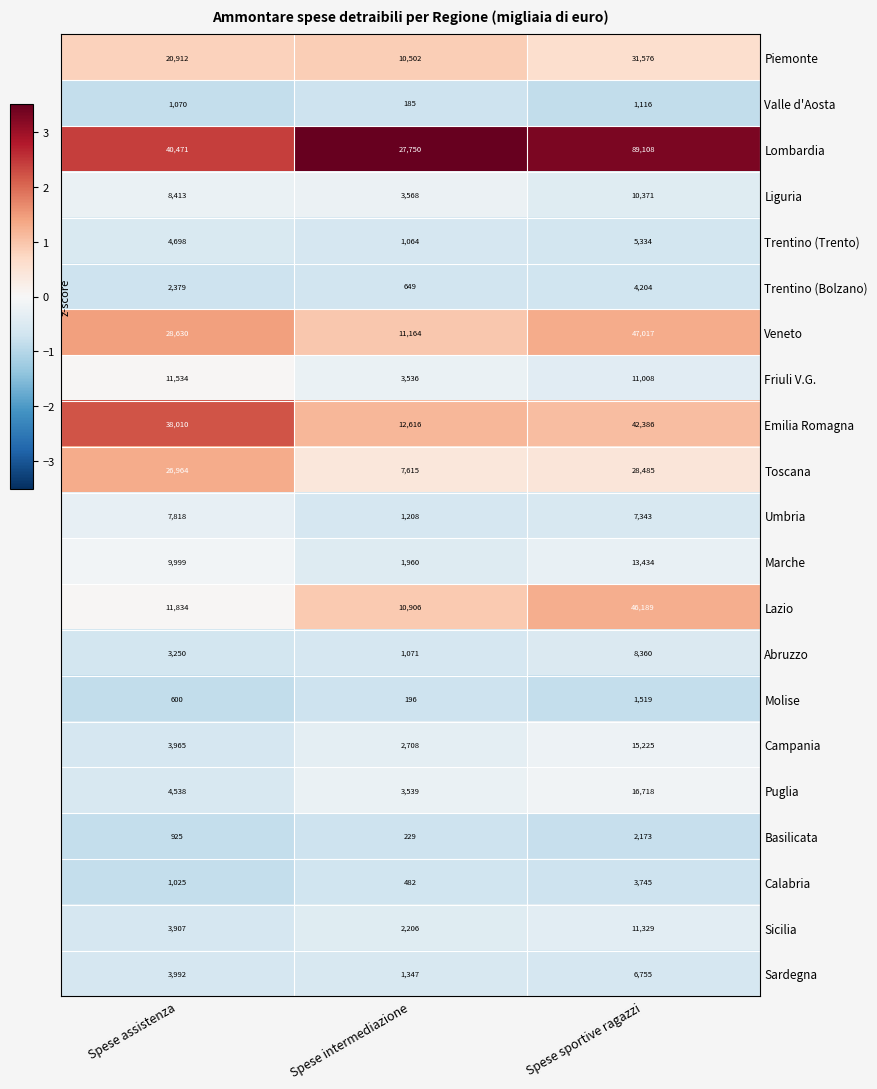

What is the highest value of the Trentino (Bolzano) series?

4204